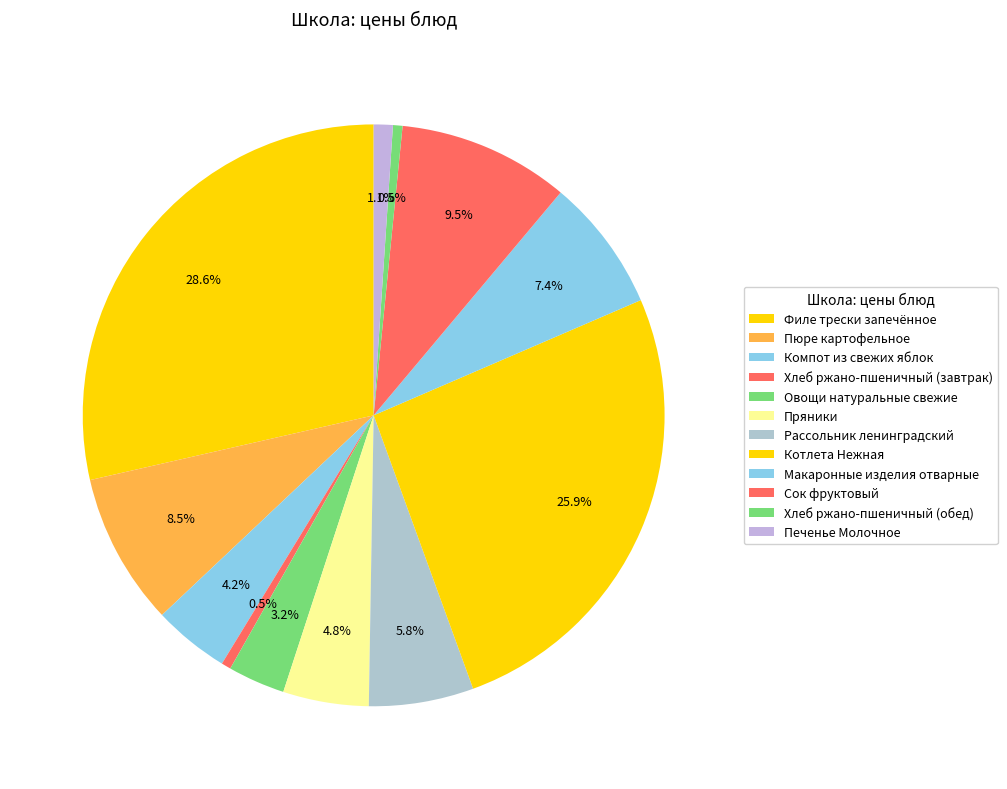

How many segments does this pie chart have?

12